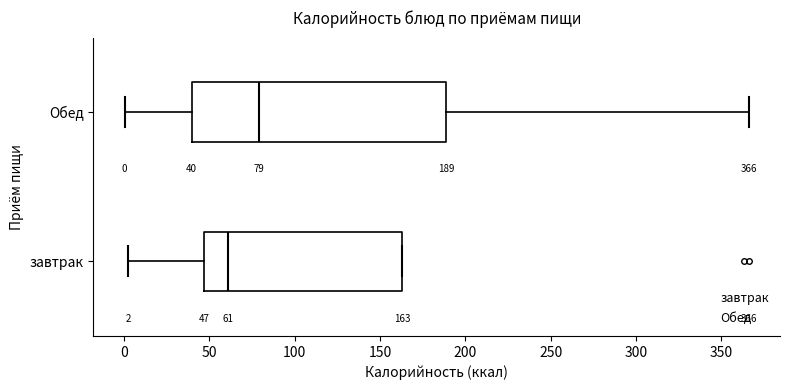

Which box has the furthest to the left median line?

завтрак